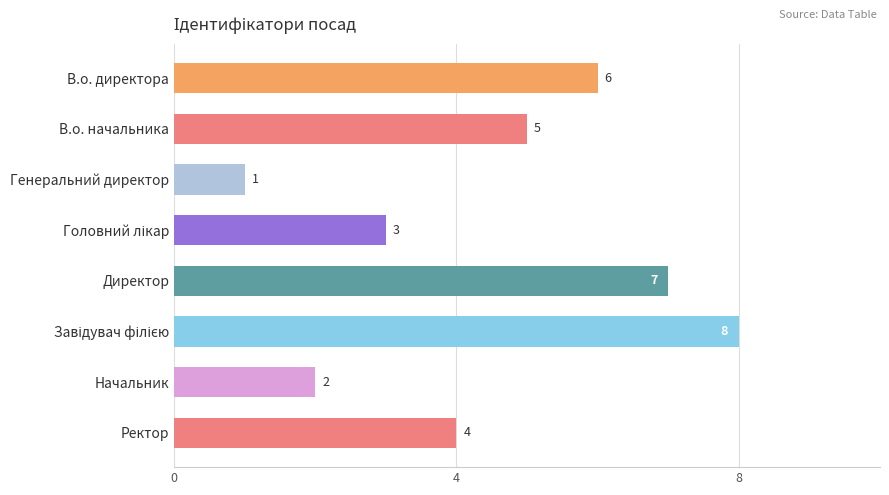

Approximately how many times larger is the value at Начальник compared to Ректор?

0.5